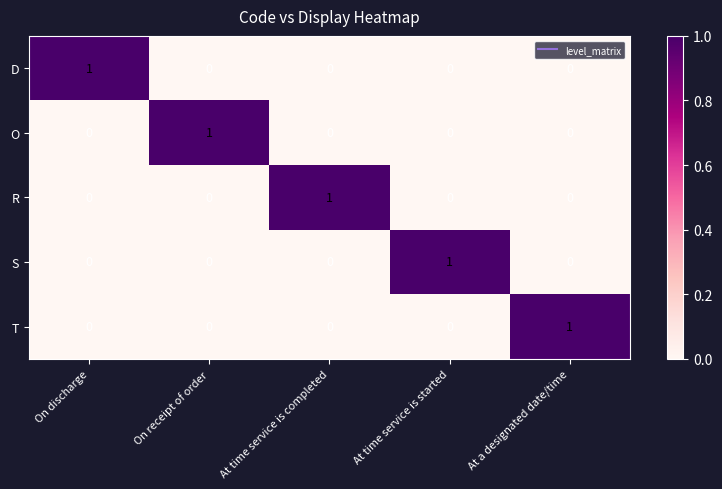

How many series are shown in this chart?

5